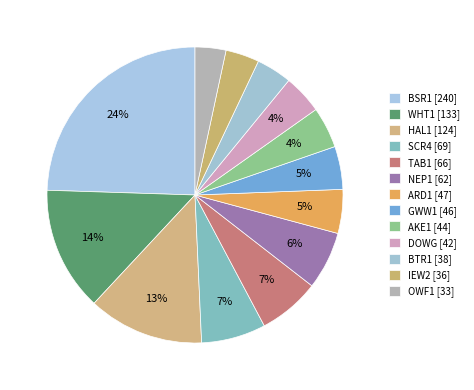

To the nearest percent, what is the difference between the largest and smallest slice percentages?

21%